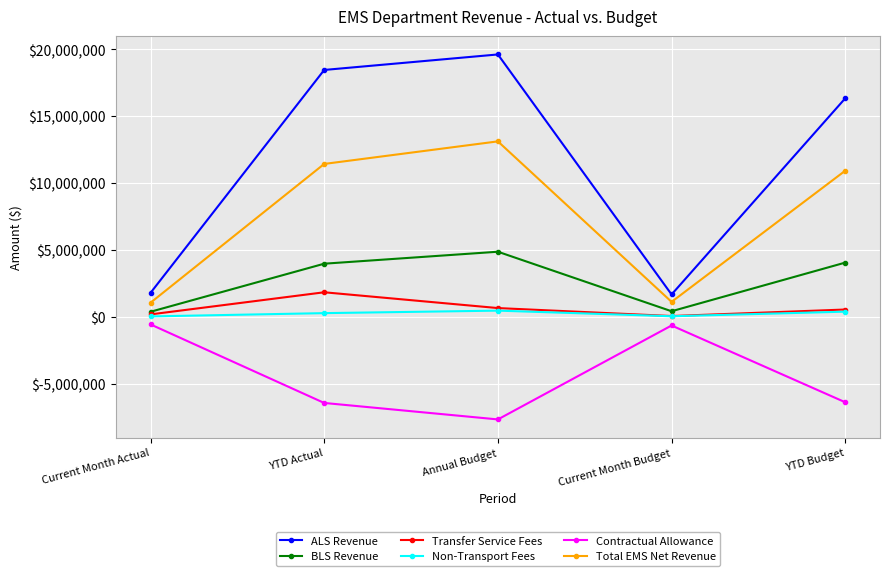

Which series has the largest total across all categories?

ALS Revenue